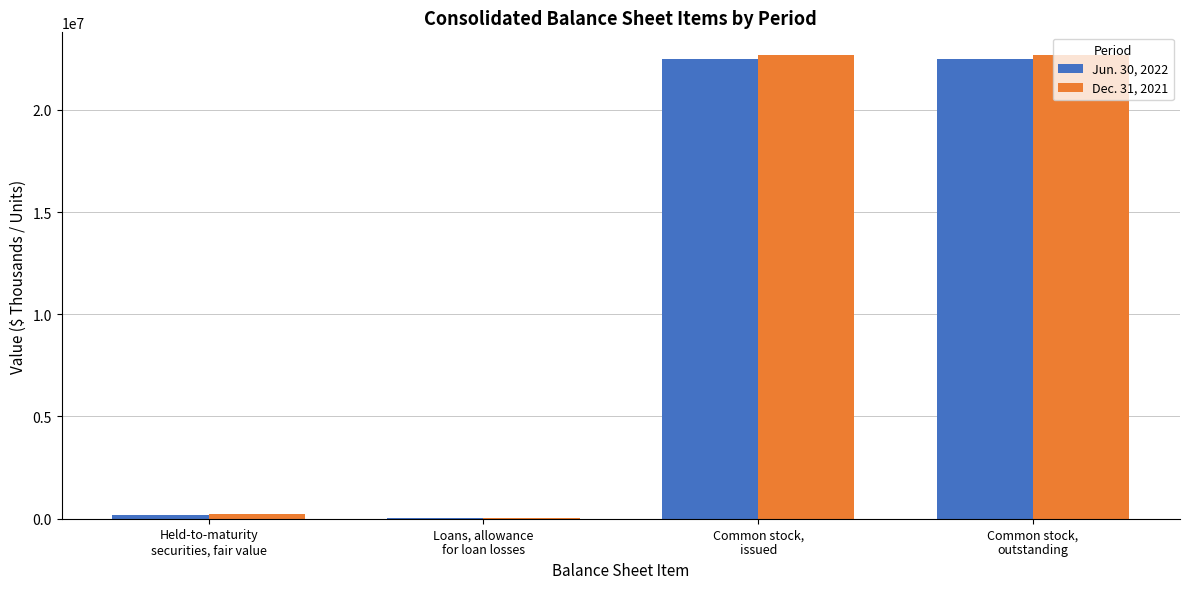

What is the greatest value displayed?

22656515